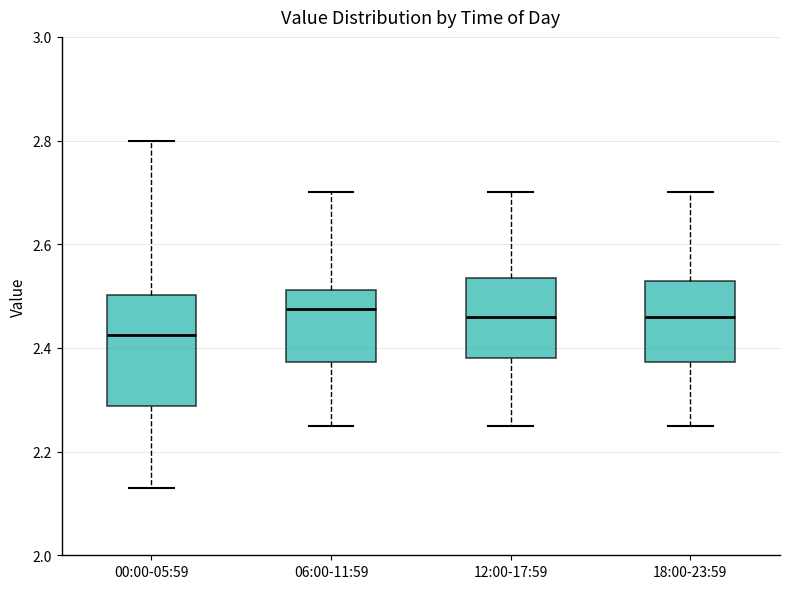

Reading left to right, read every box against the y-axis: the position of its median line, the range the box covers, and the ends of its whiskers. The values are not printed on the chart, so give them approximately, as read against the axis.

00:00-05:59: median 2.42, box 2.28 to 2.50, whiskers 2.14 to 2.80
06:00-11:59: median 2.48, box 2.38 to 2.52, whiskers 2.26 to 2.70
12:00-17:59: median 2.46, box 2.38 to 2.54, whiskers 2.26 to 2.70
18:00-23:59: median 2.46, box 2.38 to 2.54, whiskers 2.26 to 2.70